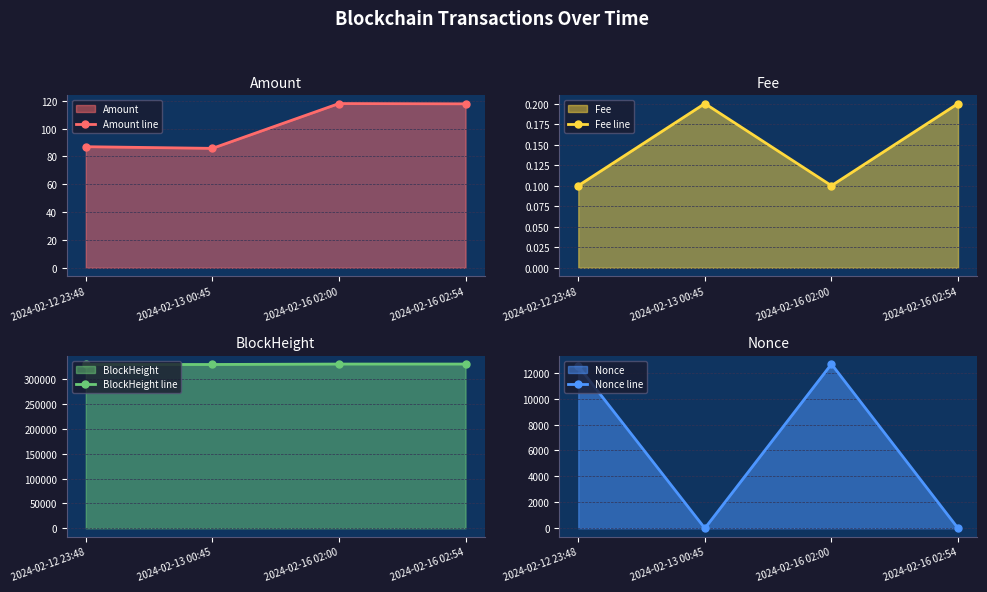

What is the greatest value displayed?

330532.0